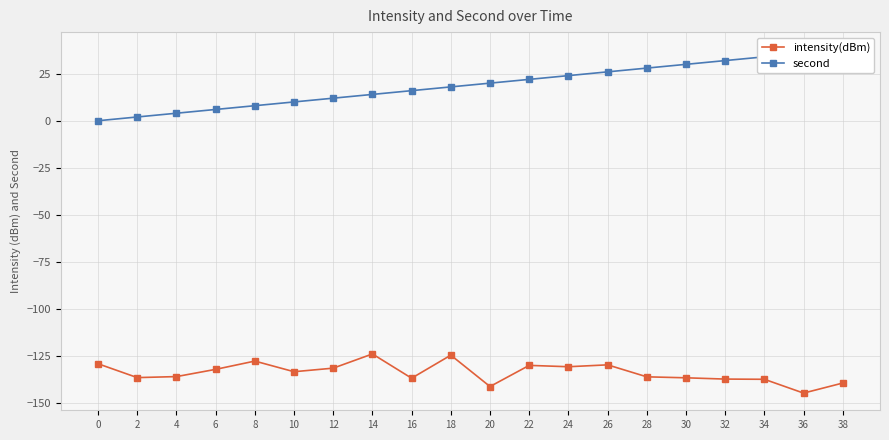

Which series has the largest range (max minus min)?

second